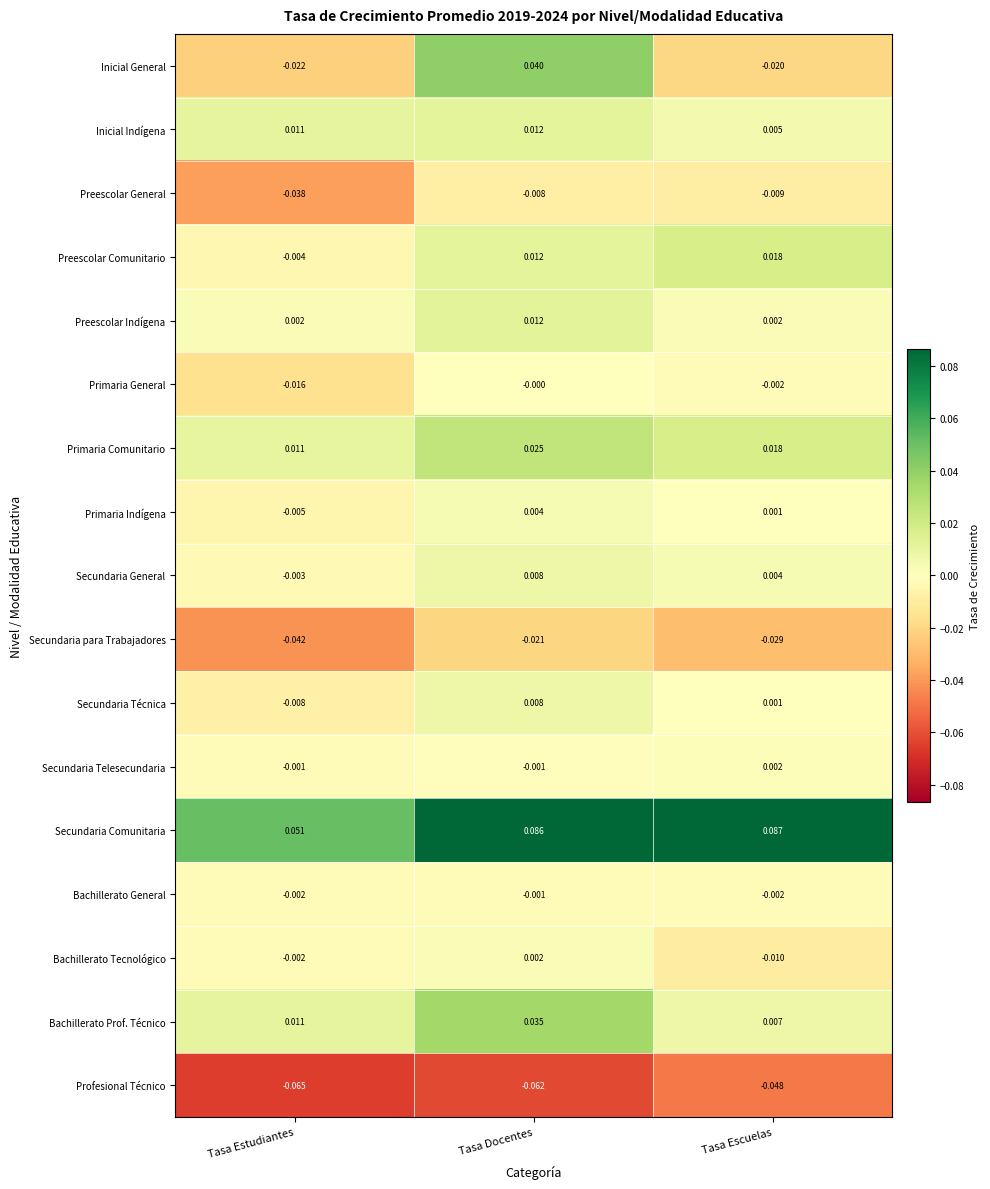

Where is Primaria Comunitario nearest to the value 0?

Tasa Estudiantes